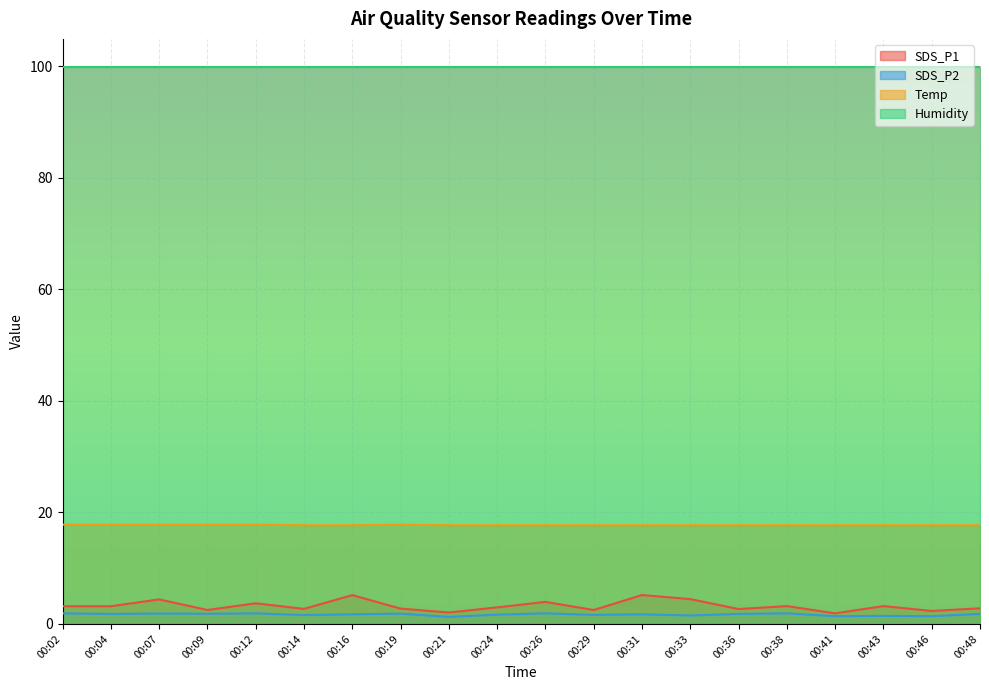

Which series has the largest range (max minus min)?

SDS_P1